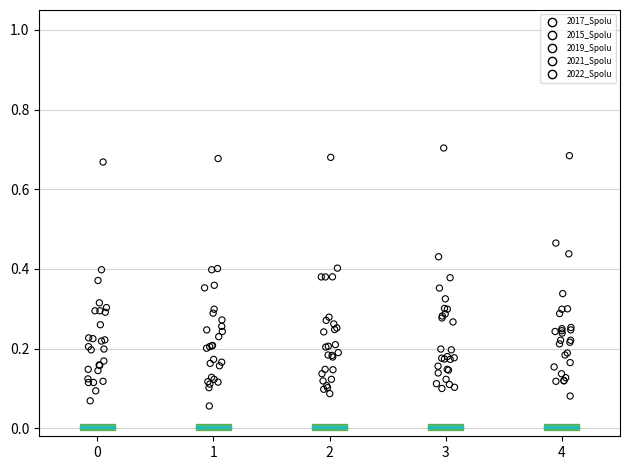

Which series contains the lowest Y value?

2015_Spolu